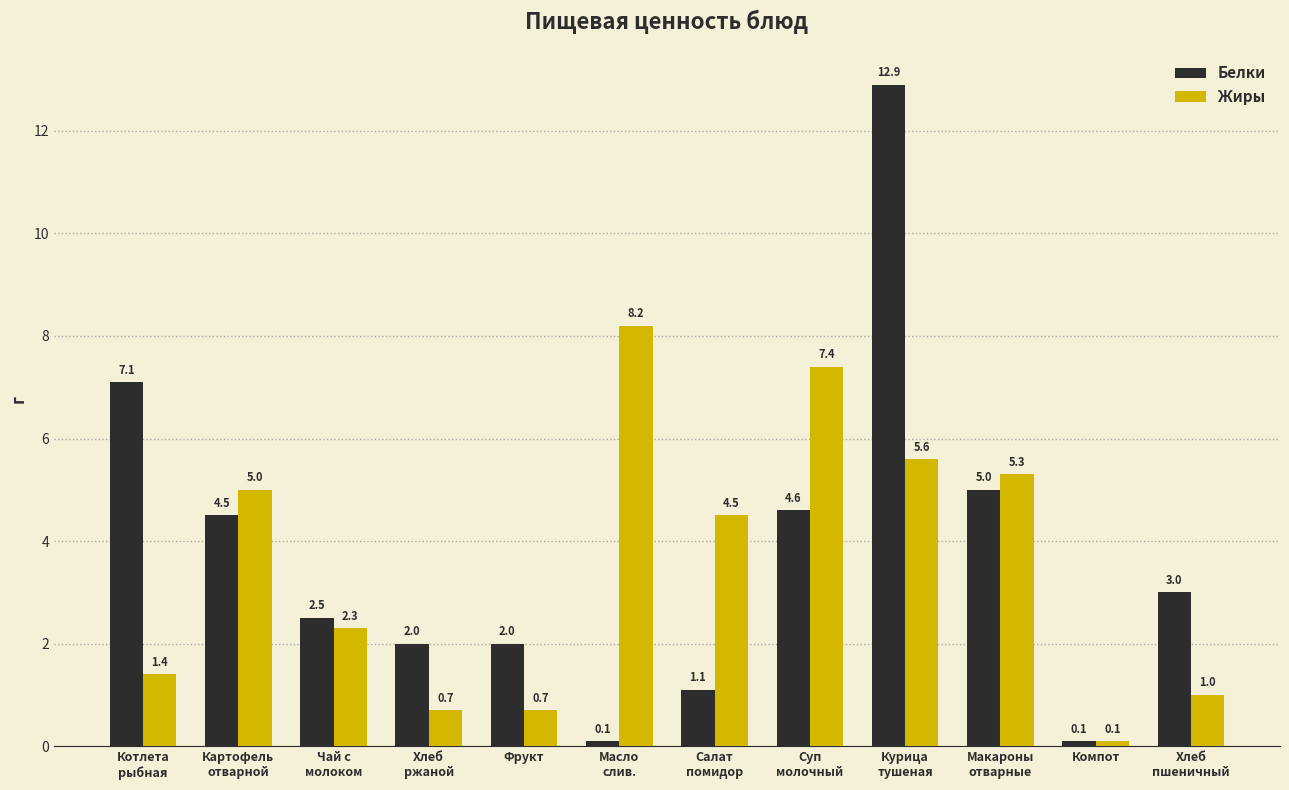

At which label is Белки closest to 6?

Макароны
отварные